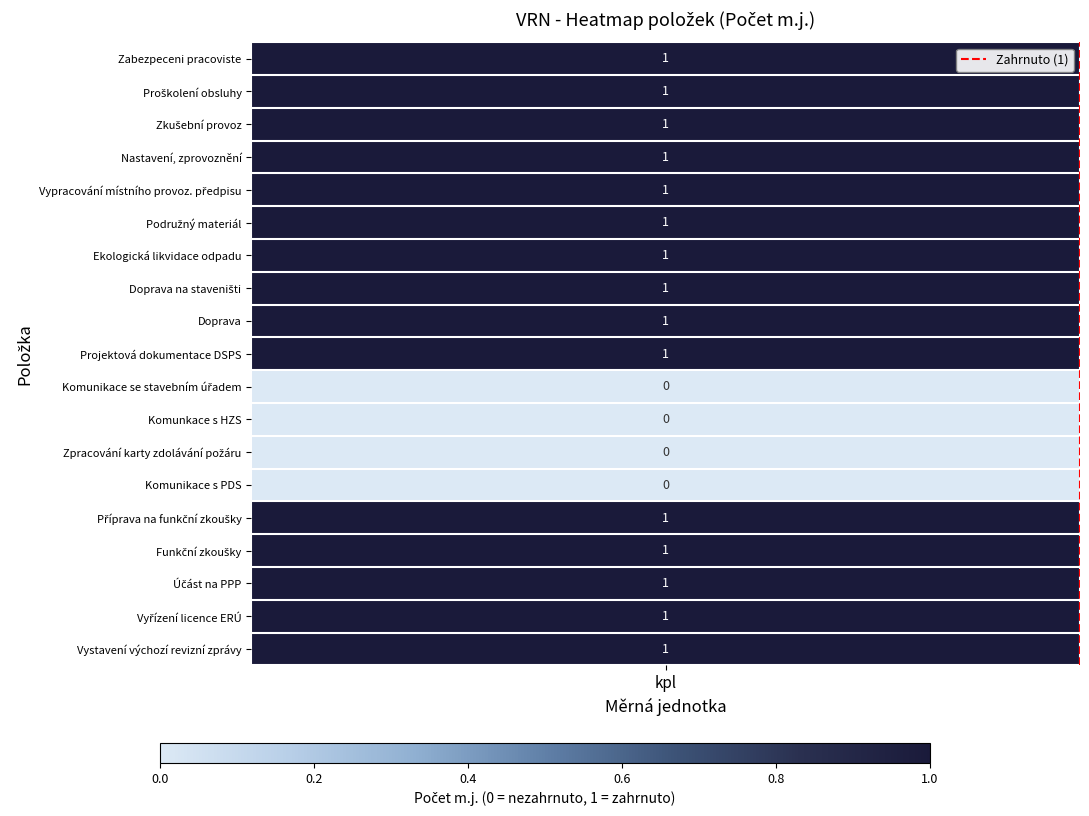

Is it true that the value at kpl is 0?

False